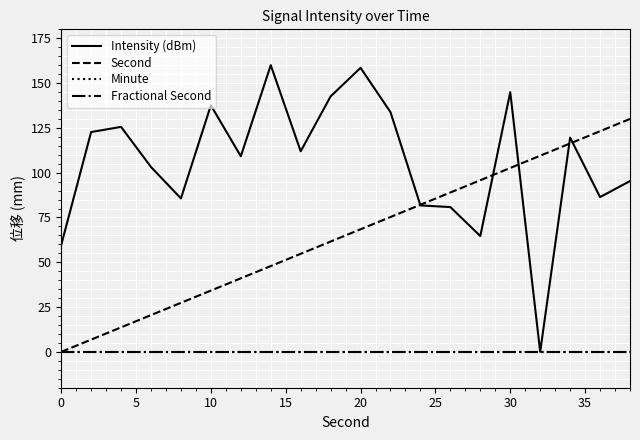

True or false: Second and Minute intersect in this chart.

False